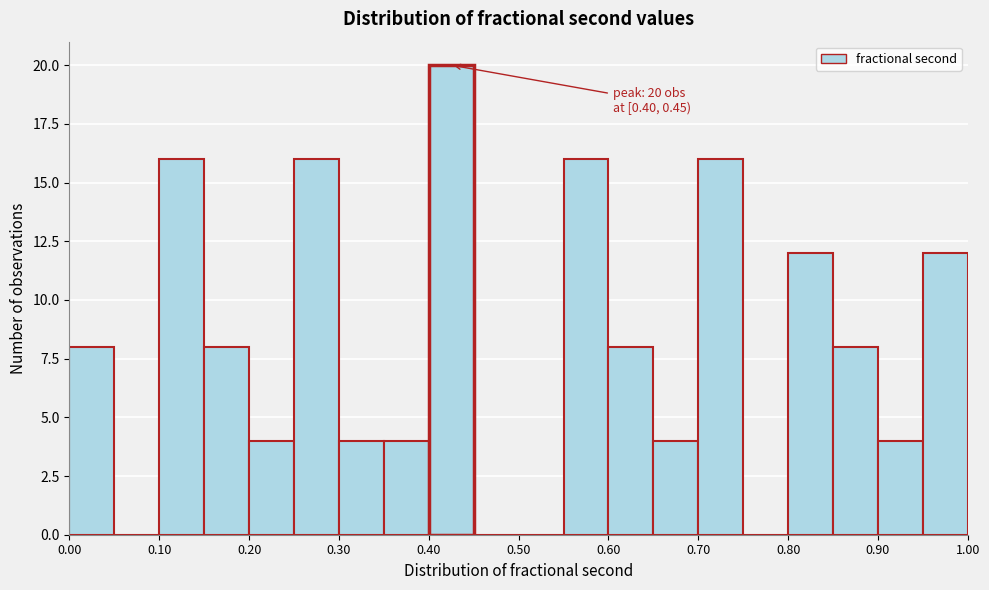

Which range on the x-axis has the tallest bar?

0.40 to 0.45